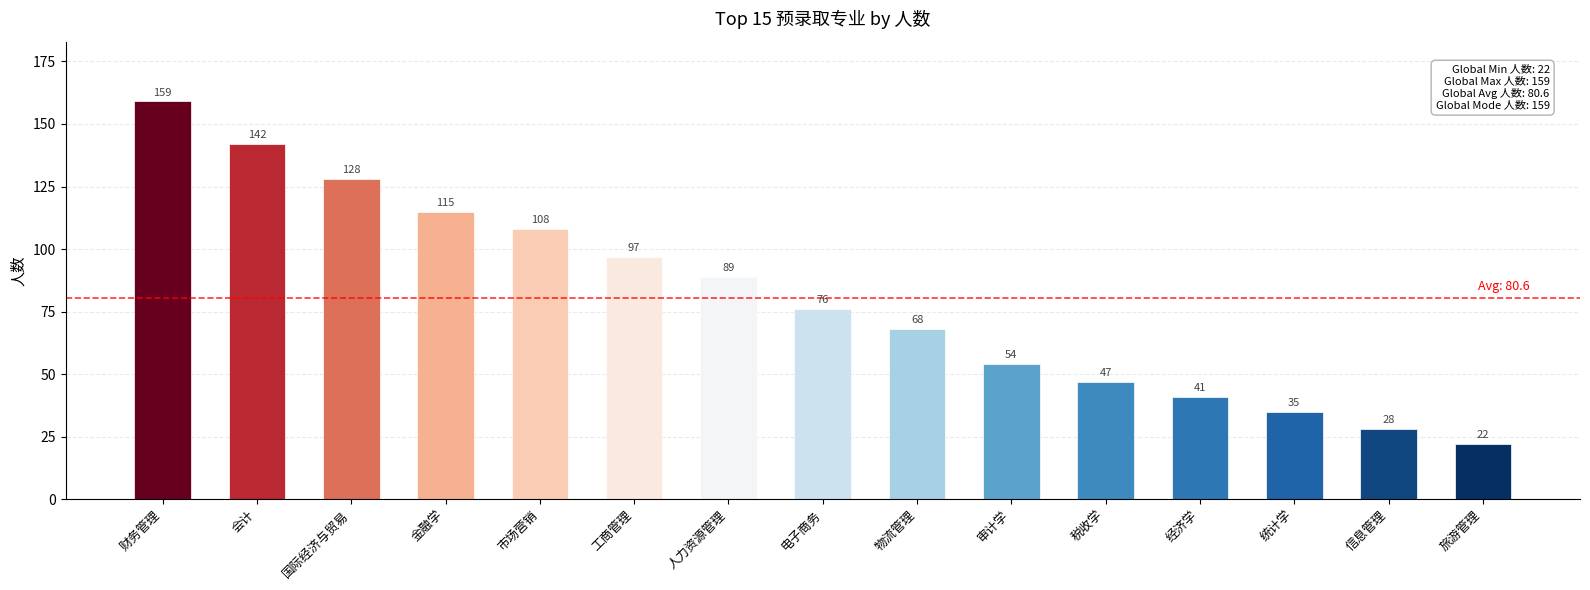

What is the ratio of the value at 税收学 to the value at 国际经济与贸易?

0.4